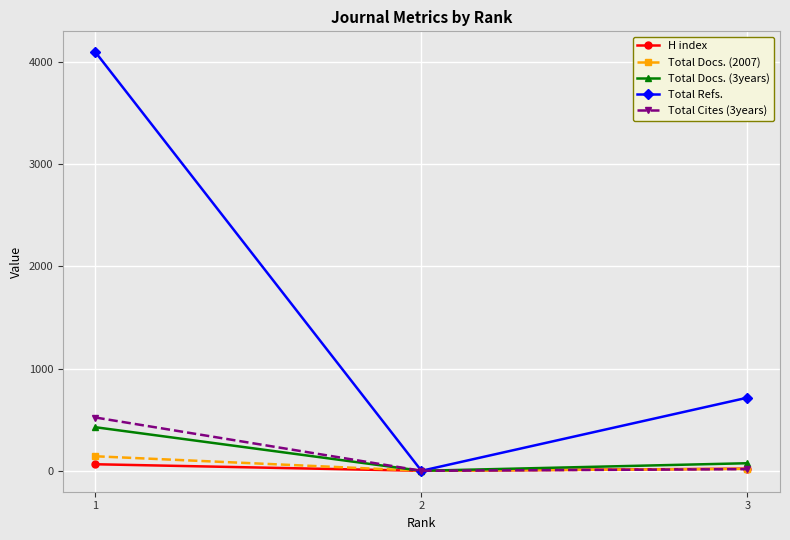

True or false: Total Docs. (2007) has a value of 0 at 2.

True